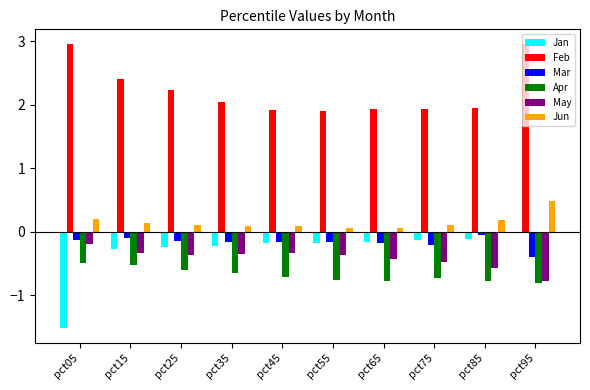

Which series has the largest total across all categories?

Feb